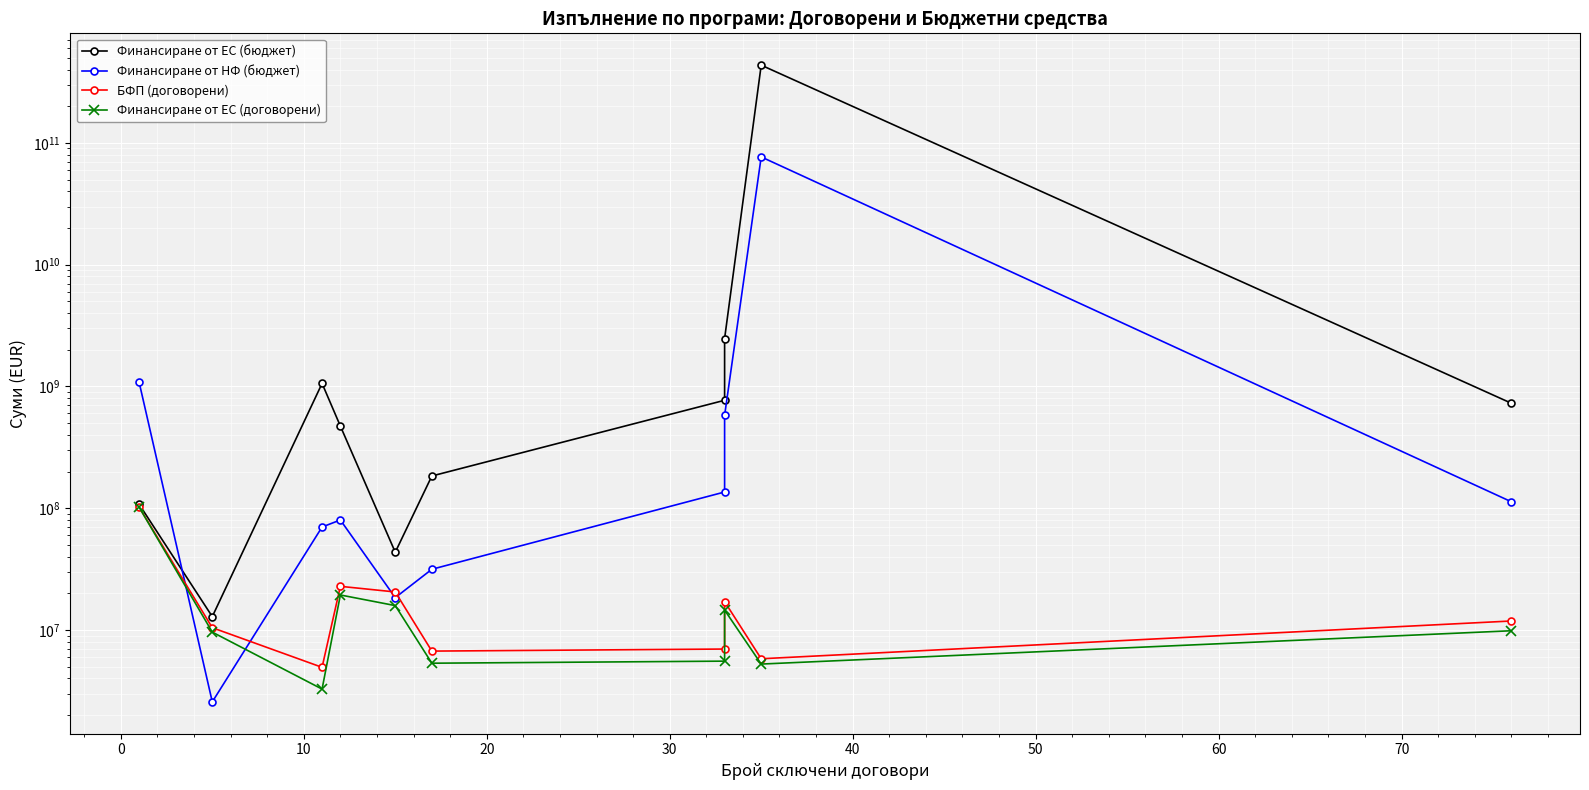

Which series has the largest total across all categories?

Финансиране от ЕС (бюджет)